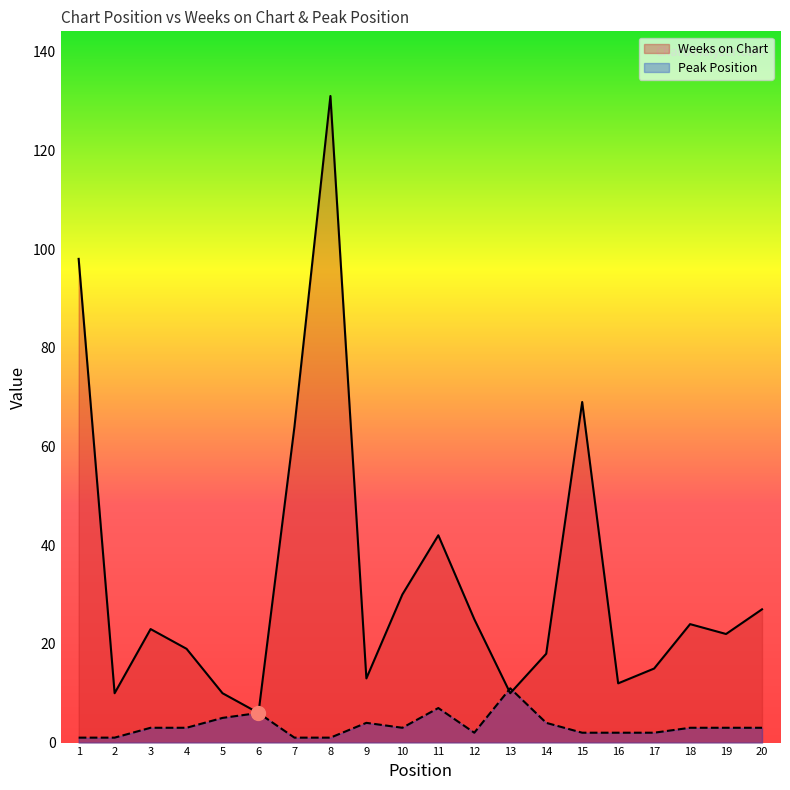

What is the total value across all series at 12?

27